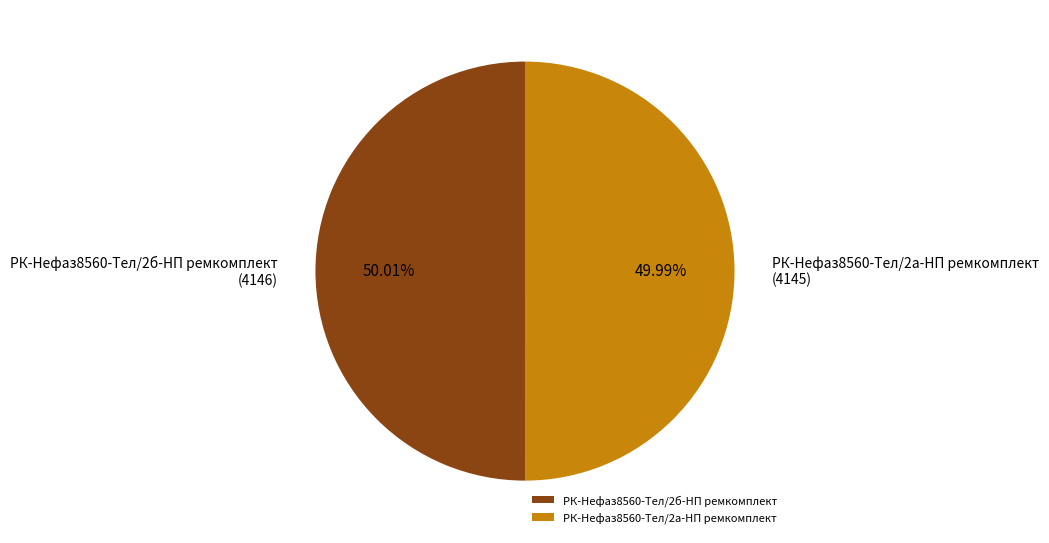

Is there any slice that represents more than half of the pie?

Yes